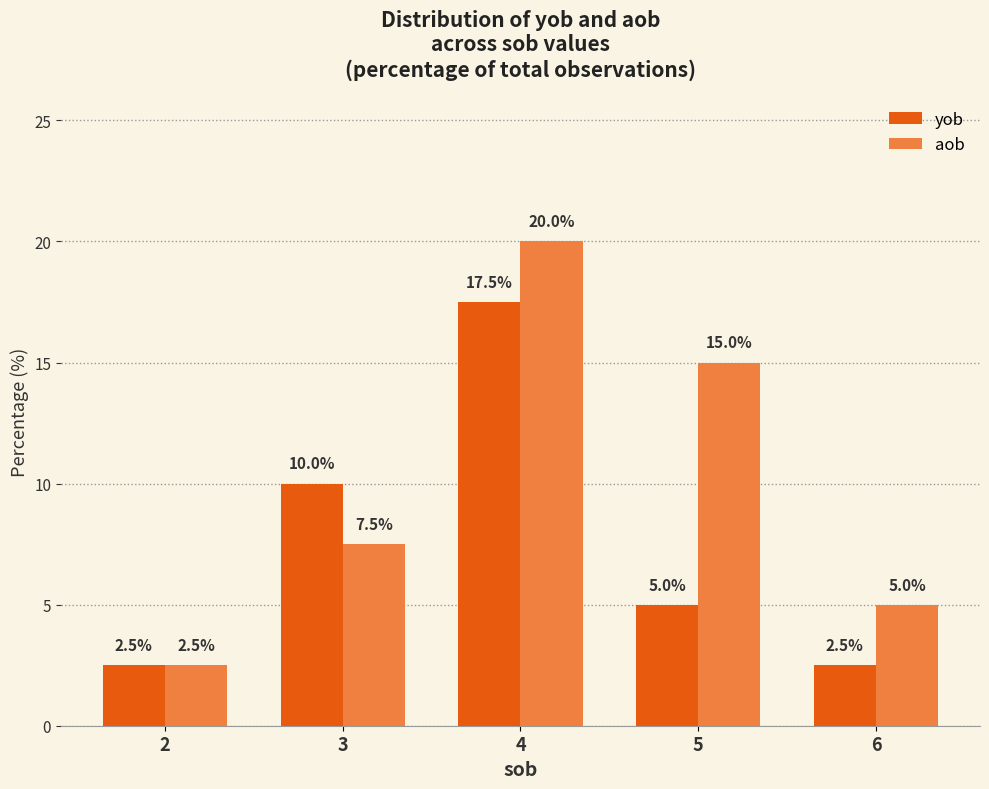

Rank the series at 6 from lowest to highest value.

yob, aob